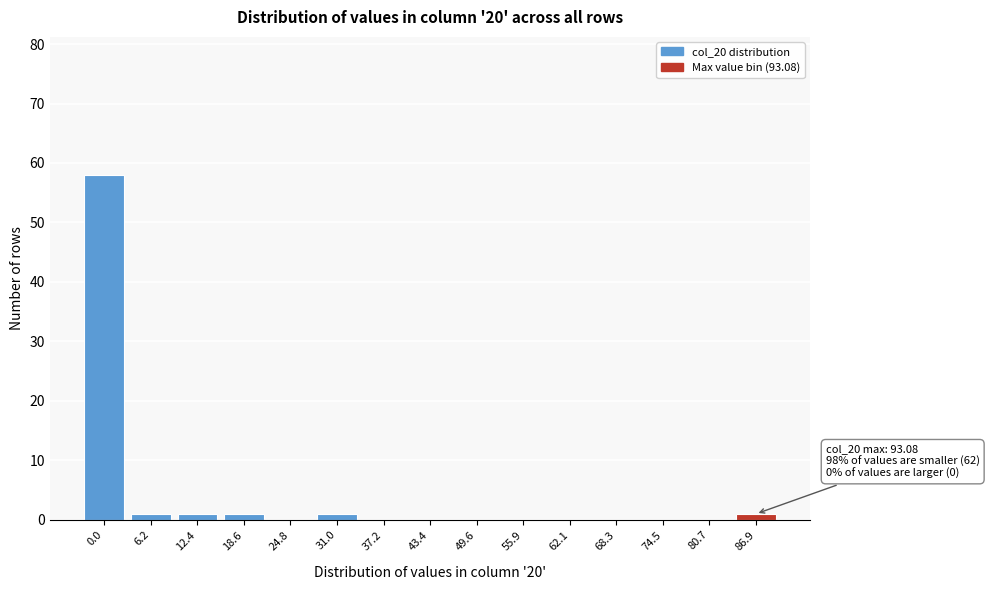

Reading right to left, list all the values displayed in this chart.

86.9=1	80.7=0	74.5=0	68.3=0	62.1=0	55.9=0	49.6=0	43.4=0	37.2=0	31.0=1	24.8=0	18.6=1	12.4=1	6.2=1	0.0=58